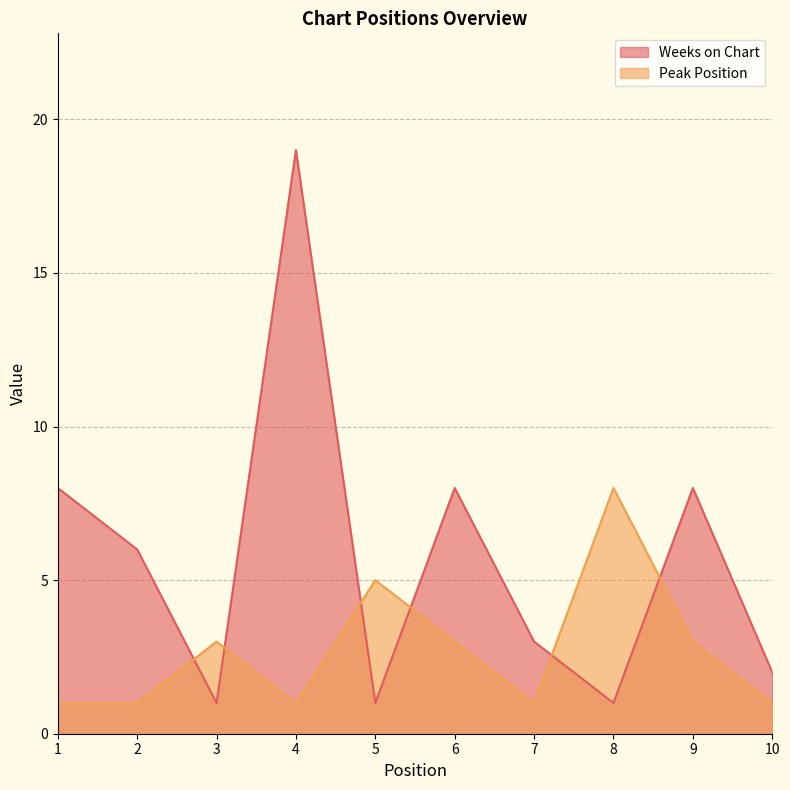

Where is the first local maximum for Peak Position?

3